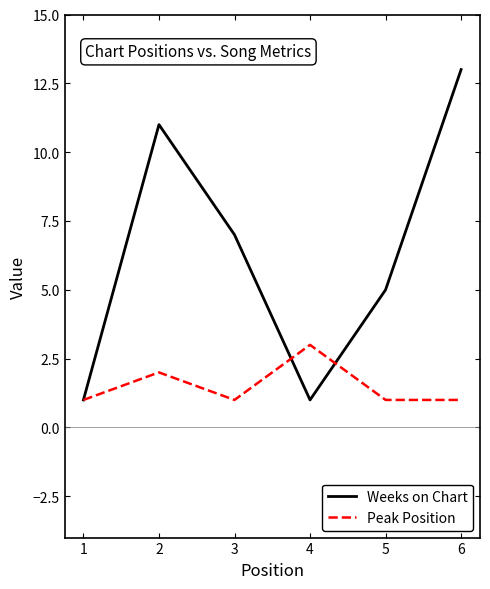

How many lines are shown in the chart?

2